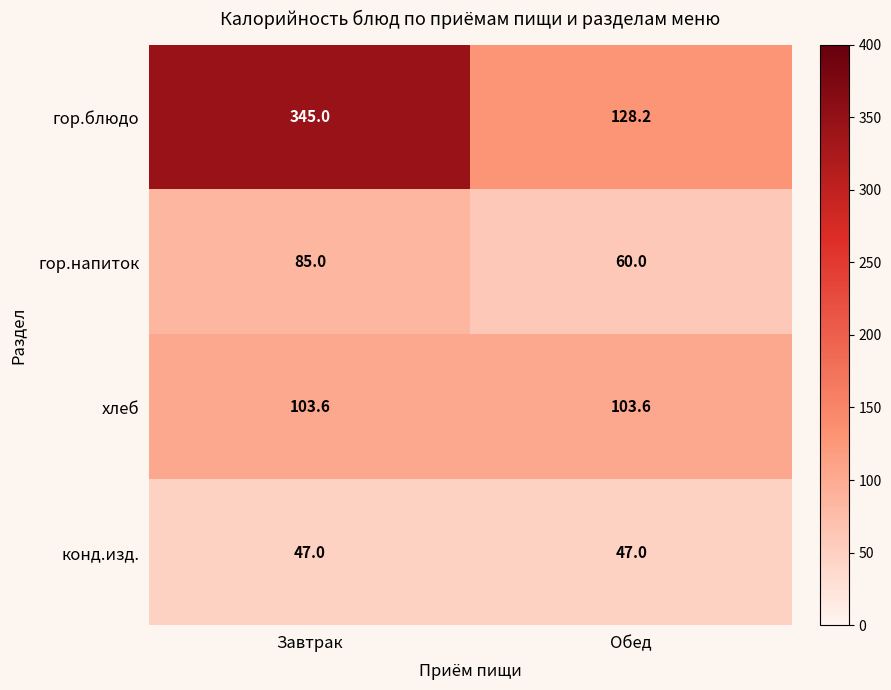

Count the number of data series in this chart.

4